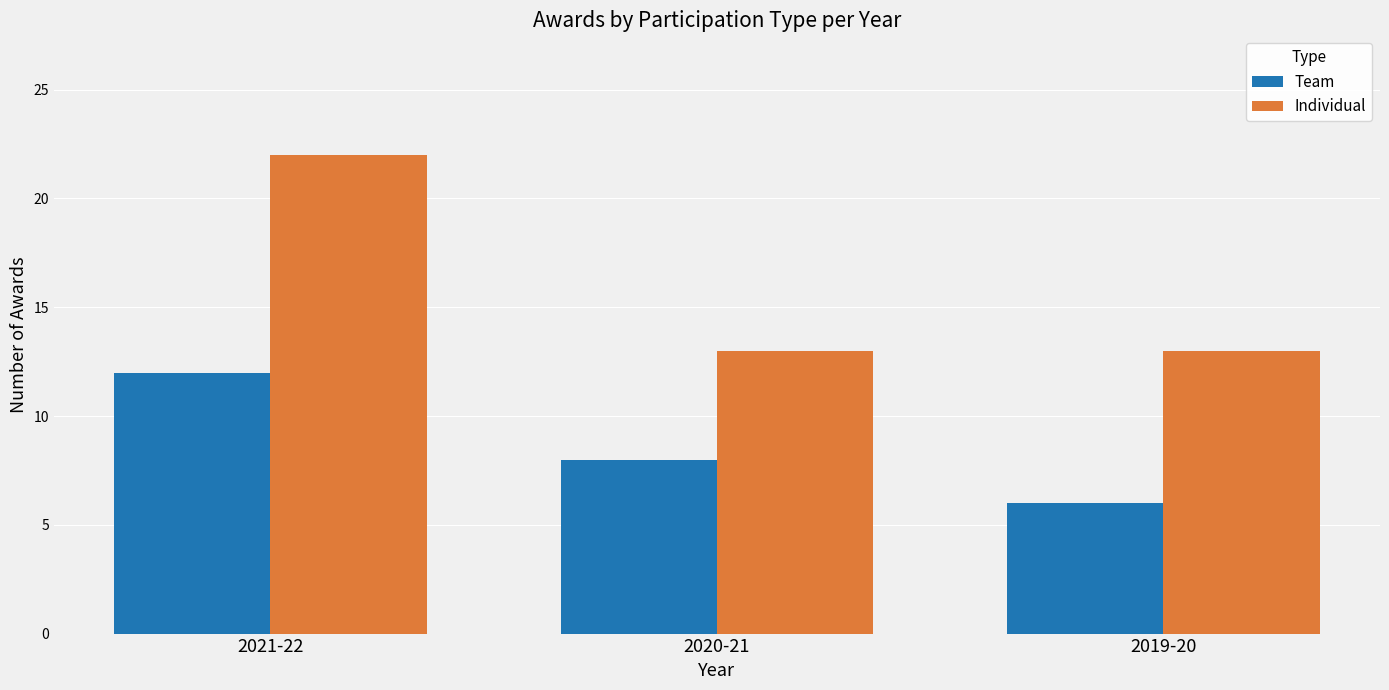

Between 2021-22 and 2019-20, which series saw the biggest shift?

Individual